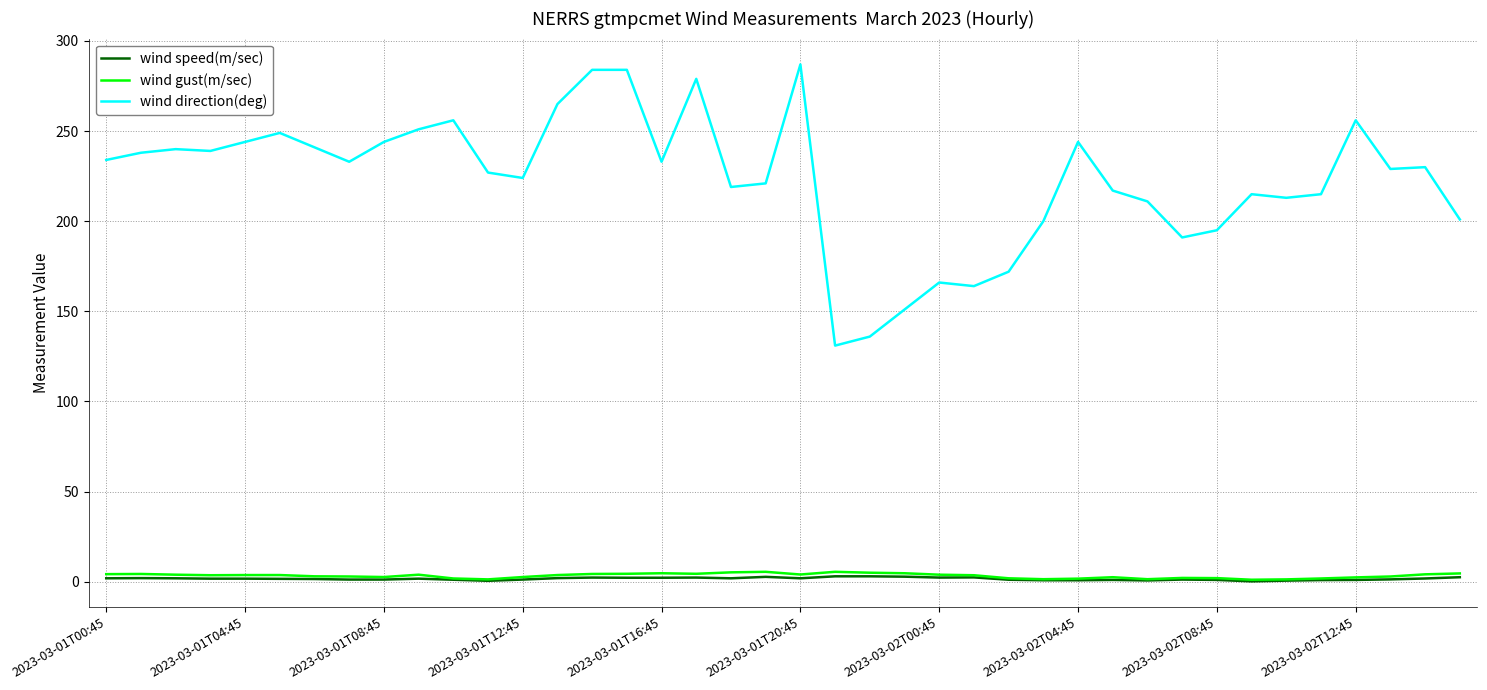

True or false: wind direction(deg) and wind gust(m/sec) intersect in this chart.

False